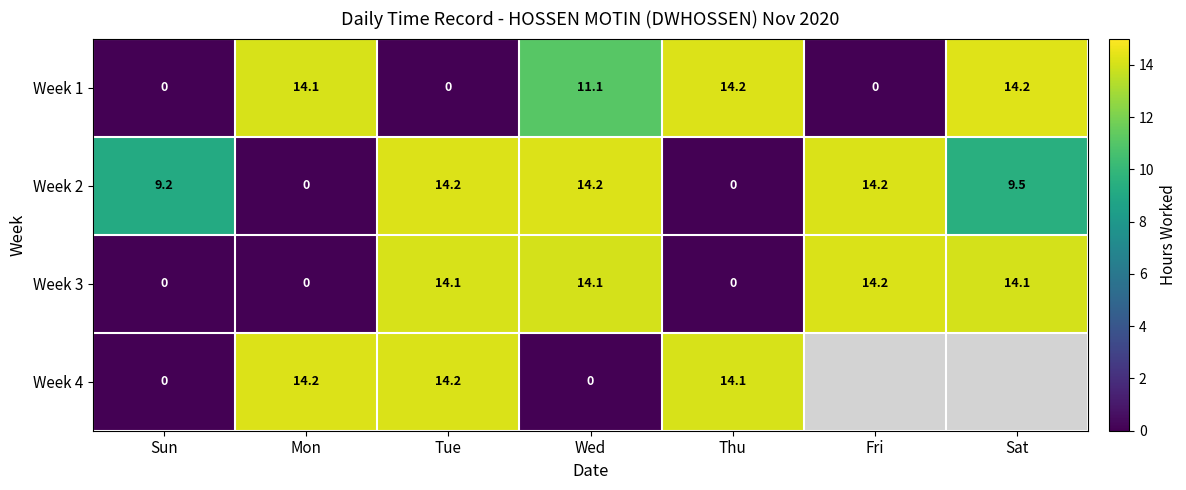

What is the difference between the highest and lowest values at Thu?

14.2